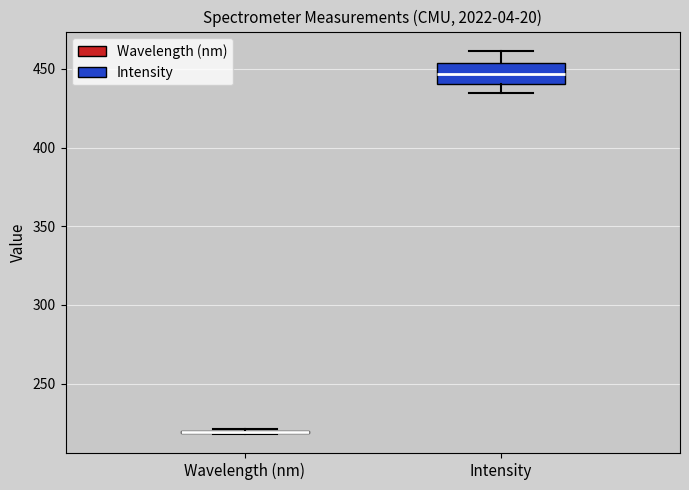

Reading left to right, transcribe this box plot: for each box, give where its median line is, the range the box spans, and where its two whiskers end, as read against the y-axis. The values are not printed on the chart, so give them approximately, as read against the axis.

Wavelength (nm): box collapsed to a line at 220, whiskers 220 to 220
Intensity: median 445, box 440 to 455, whiskers 435 to 460